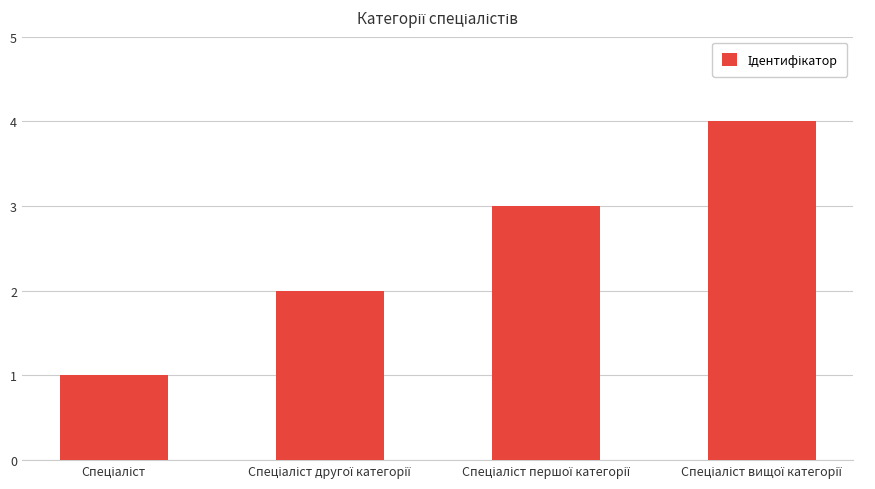

What is the sum of all values?

10